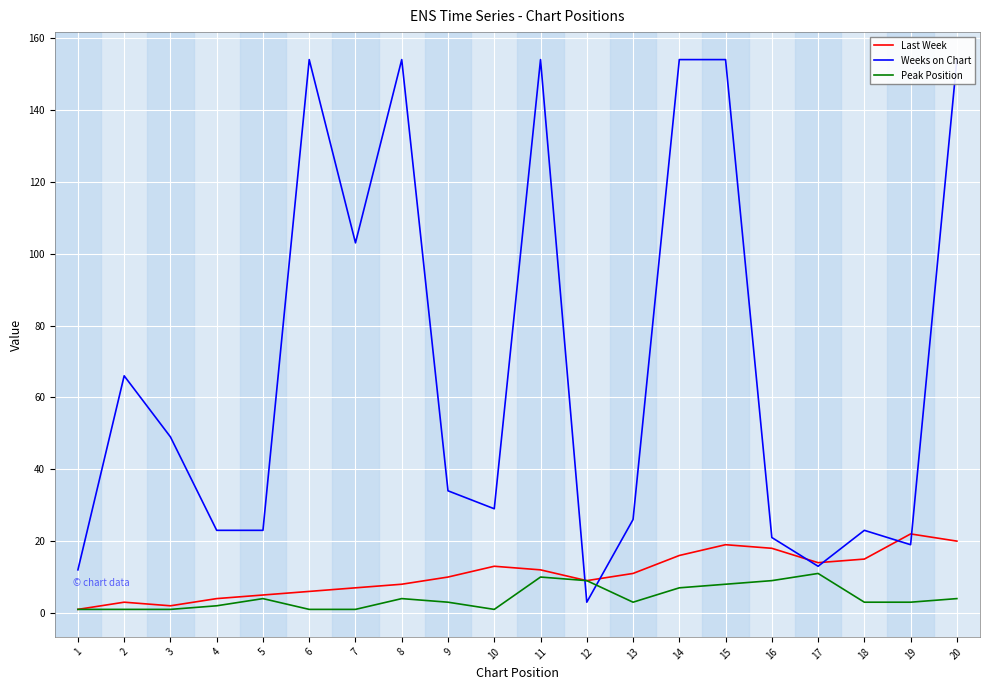

How many lines are shown in the chart?

3